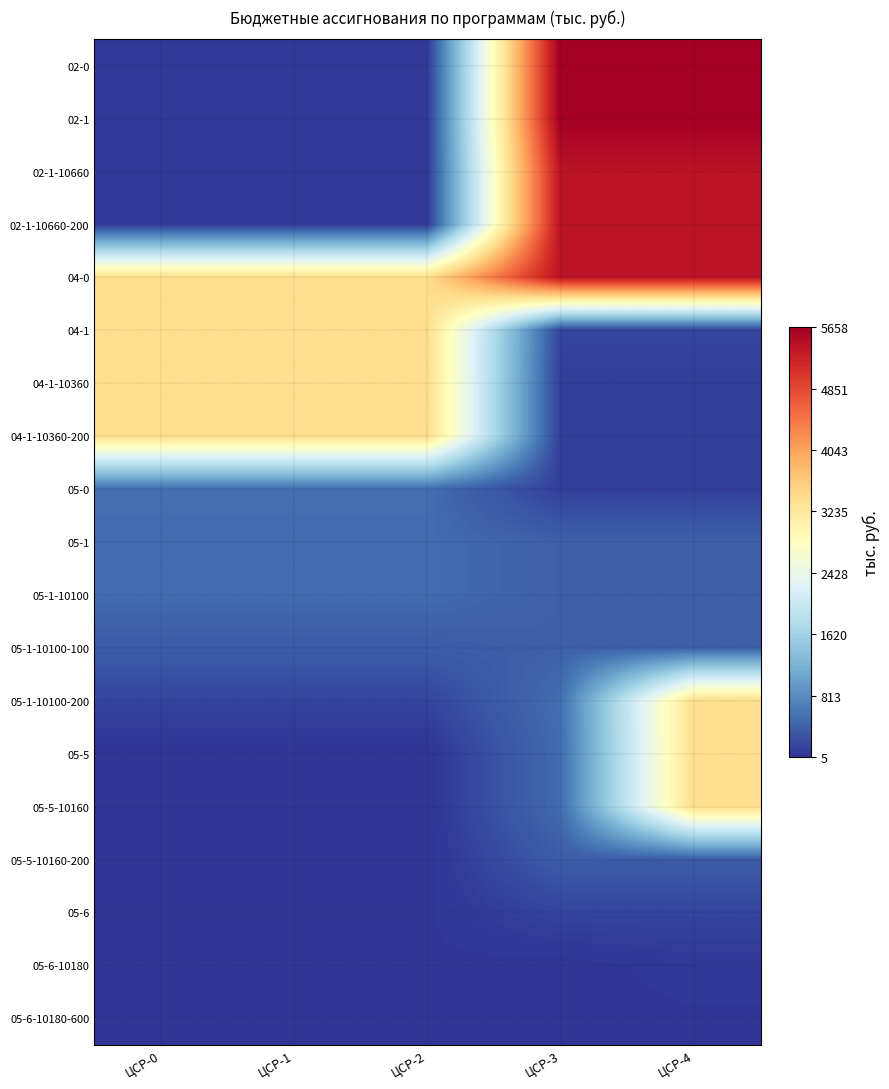

How many data points does each series have?

5